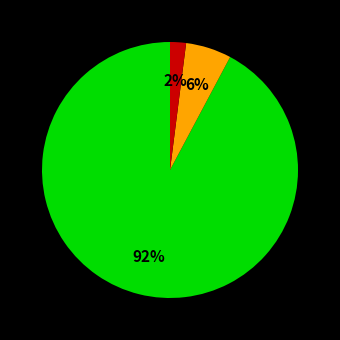

Does any single category account for the majority?

Yes